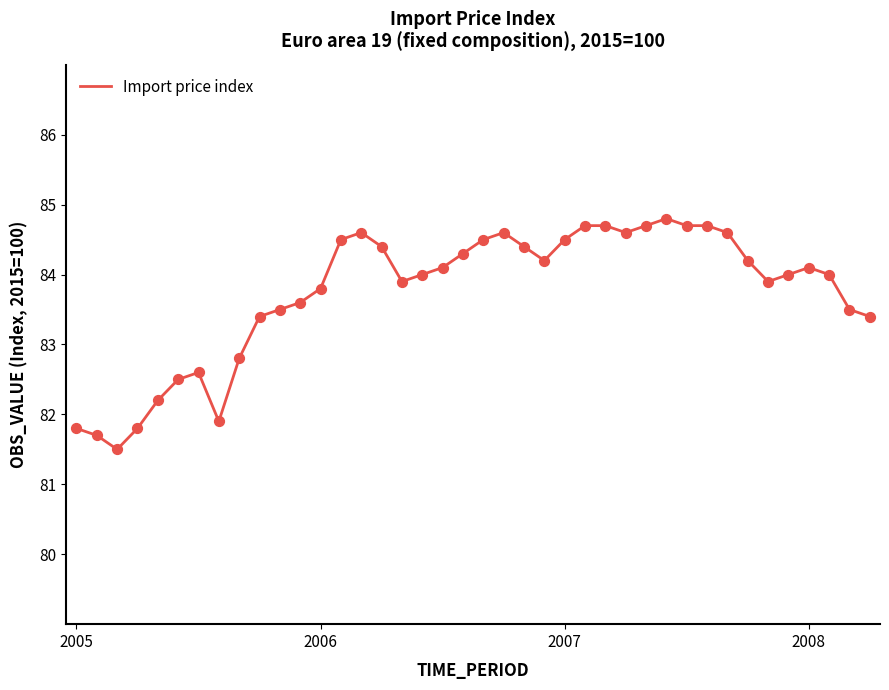

What is the minimum value shown in the chart?

81.5